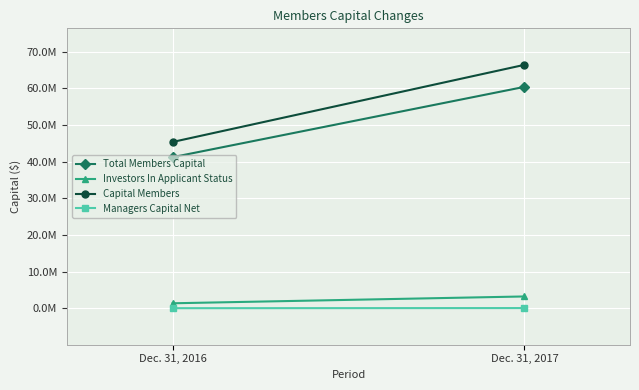

List the labels in order of Managers Capital Net value, largest first.

Dec. 31, 2017, Dec. 31, 2016